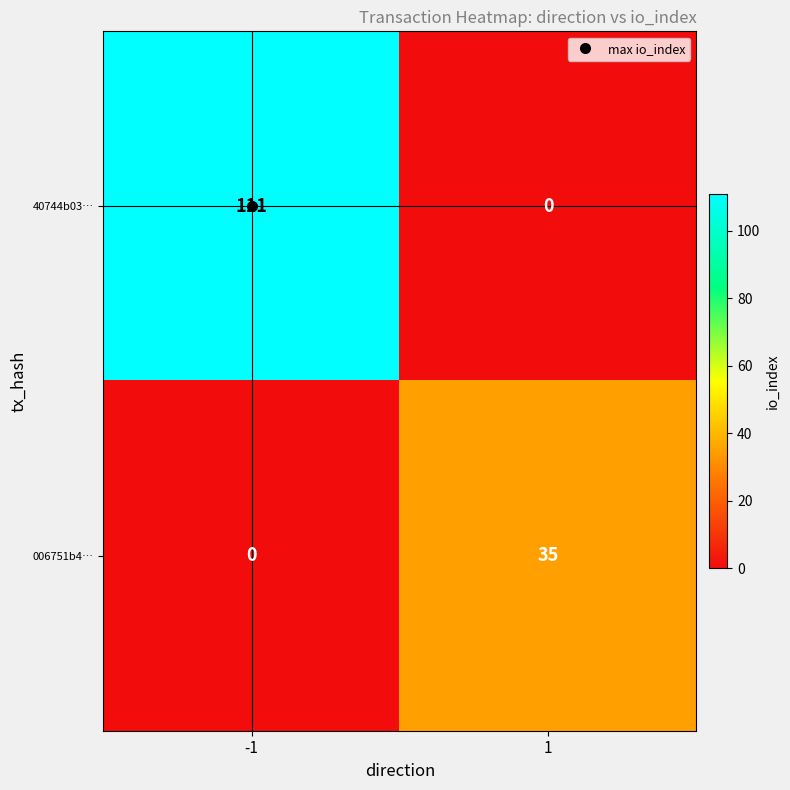

What is the average value of the 006751b4… series?

18